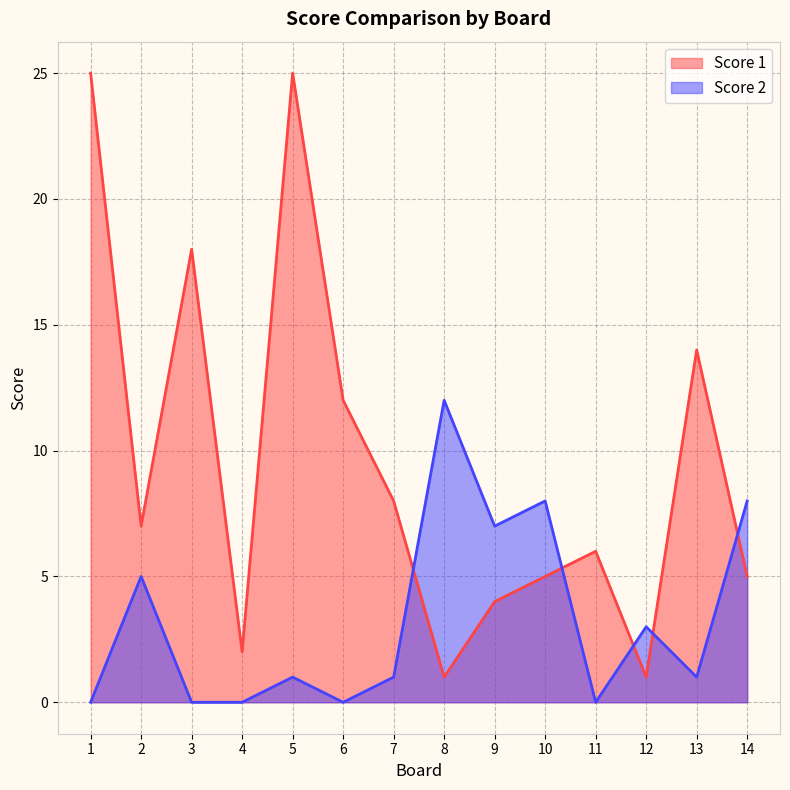

How many values in the Score 2 series are below 1?

5